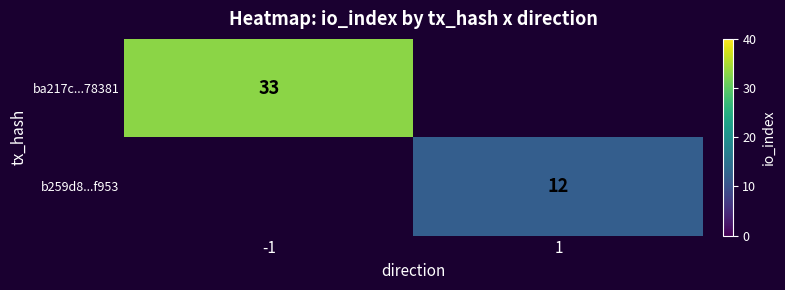

True or false: ba217c...78381 has a value of 54 at -1.

False